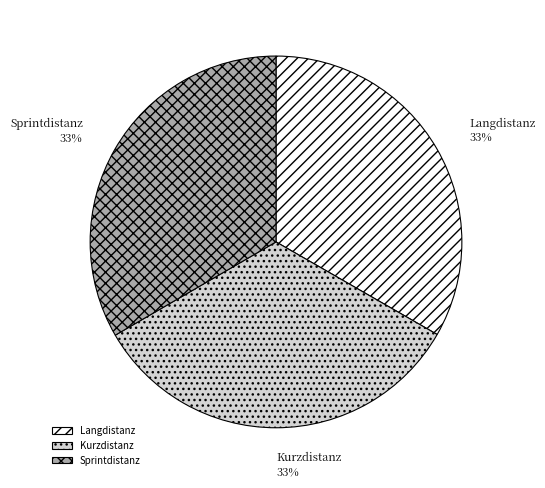

What is the ratio of the value at Kurzdistanz to the value at Sprintdistanz?

1.0